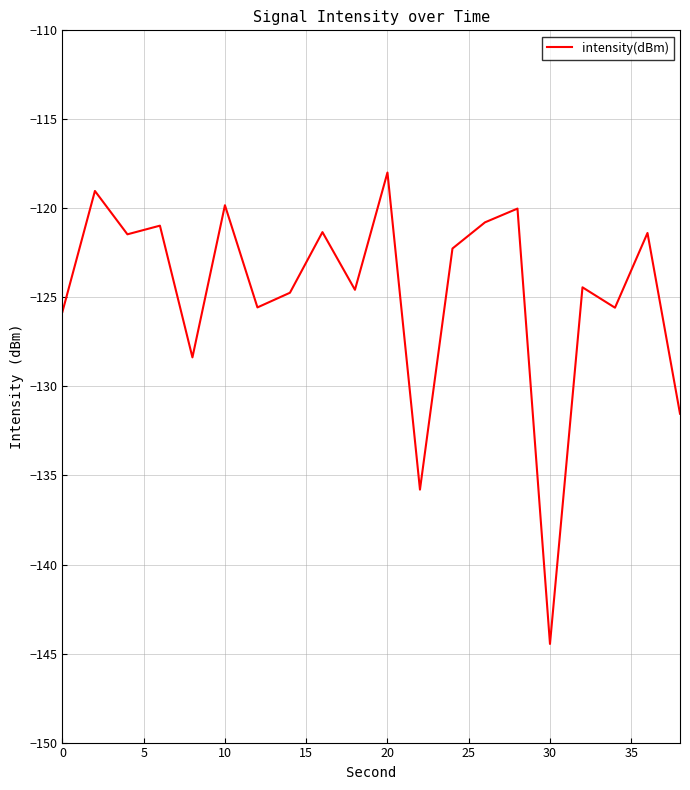

What is the difference between the maximum and minimum values?

26.5